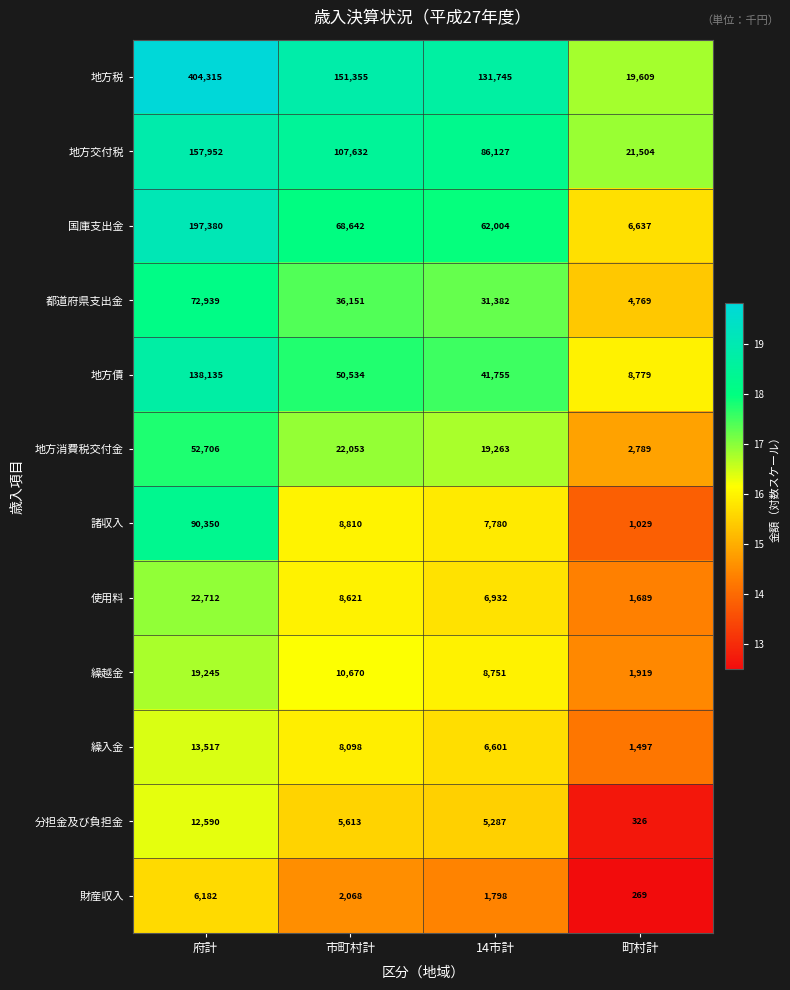

Is it true that 地方消費税交付金 equals 69274 at 府計?

False